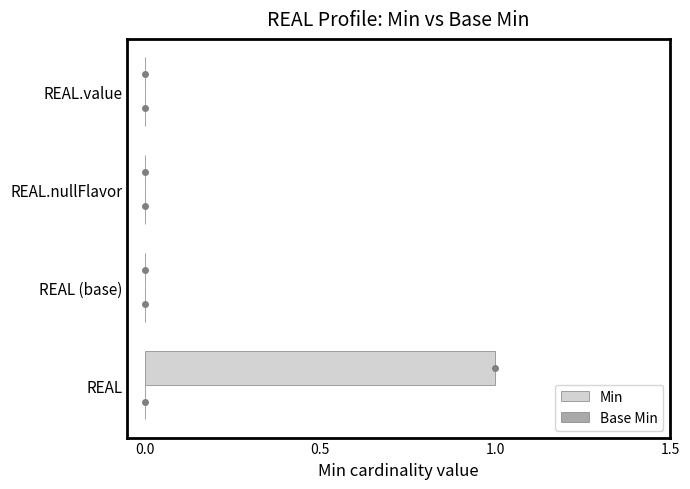

The value at REAL.value is 0. True or false?

True